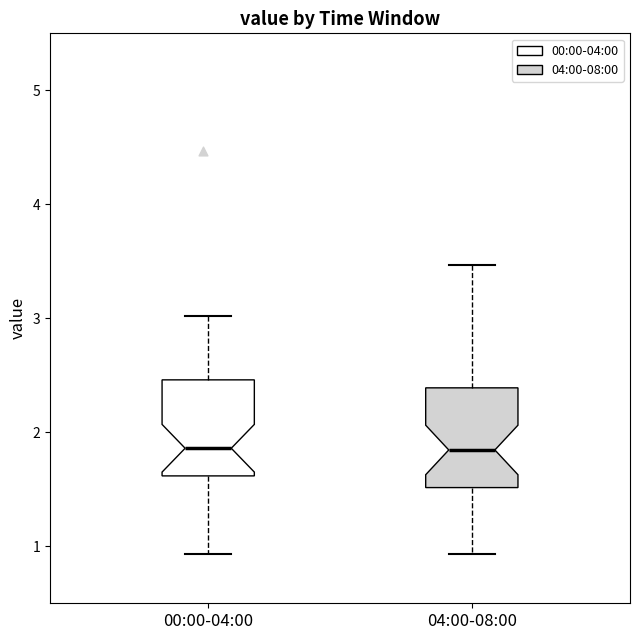

Reading left to right, transcribe this box plot: for each box, give where its median line is, the range the box spans, and where its two whiskers end, as read against the y-axis. The values are not printed on the chart, so give them approximately, as read against the axis.

00:00-04:00: median 1.9, box 1.6 to 2.5, whiskers 0.9 to 3.0
04:00-08:00: median 1.8, box 1.5 to 2.4, whiskers 0.9 to 3.5